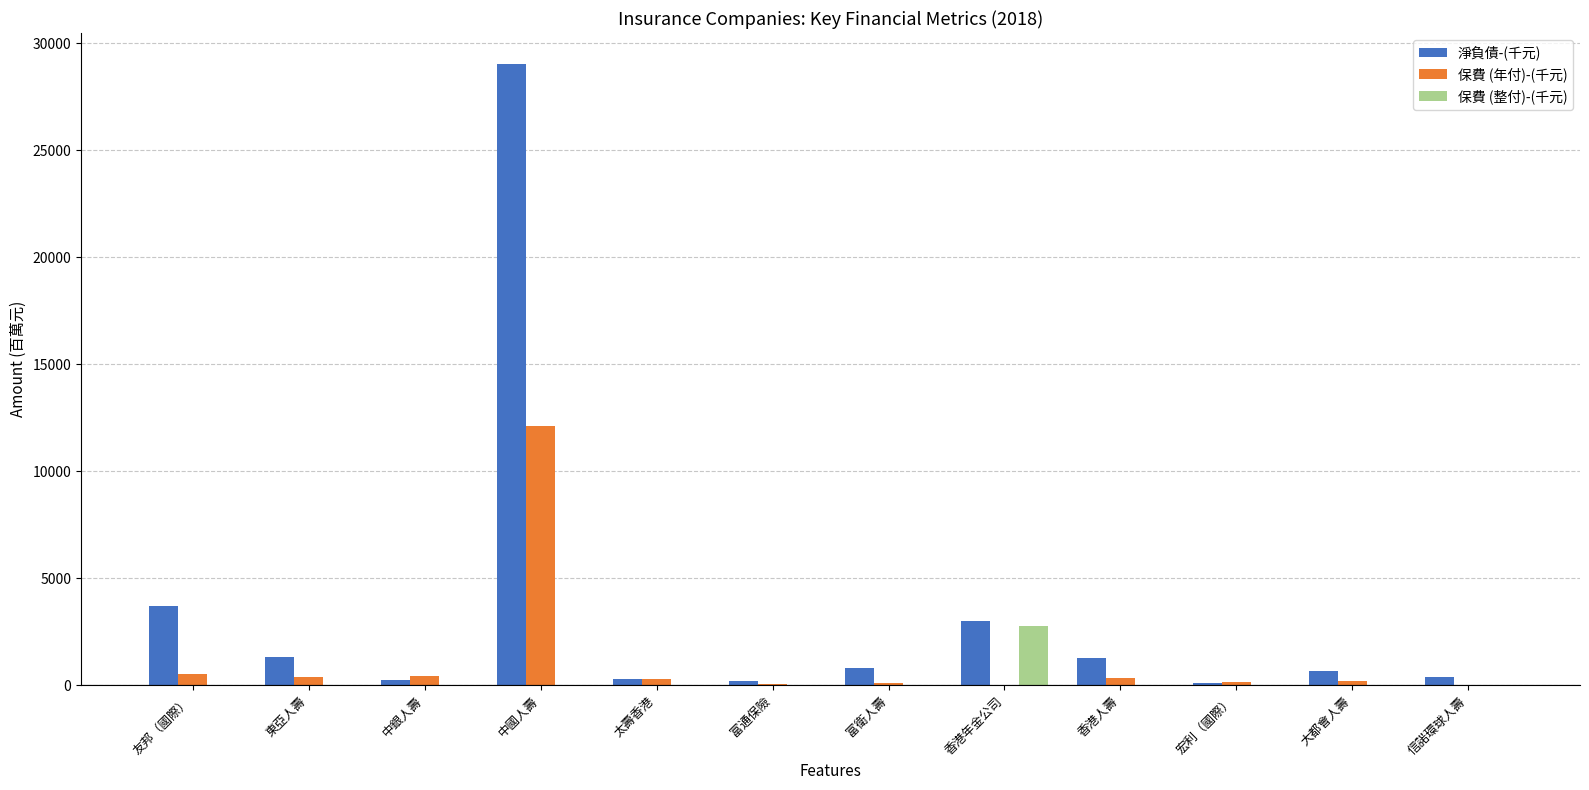

How many data points in 保費 (整付)-(千元) are above 0?

5